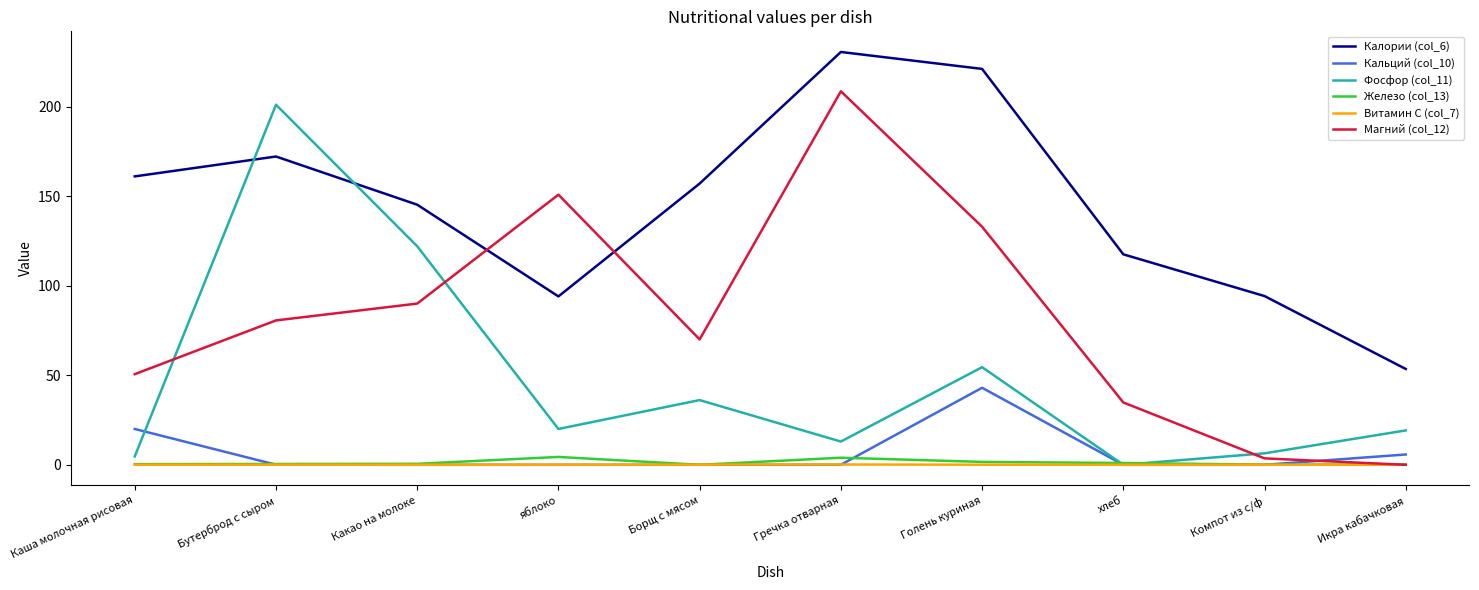

What is the difference between the highest and lowest values at яблоко?

150.8